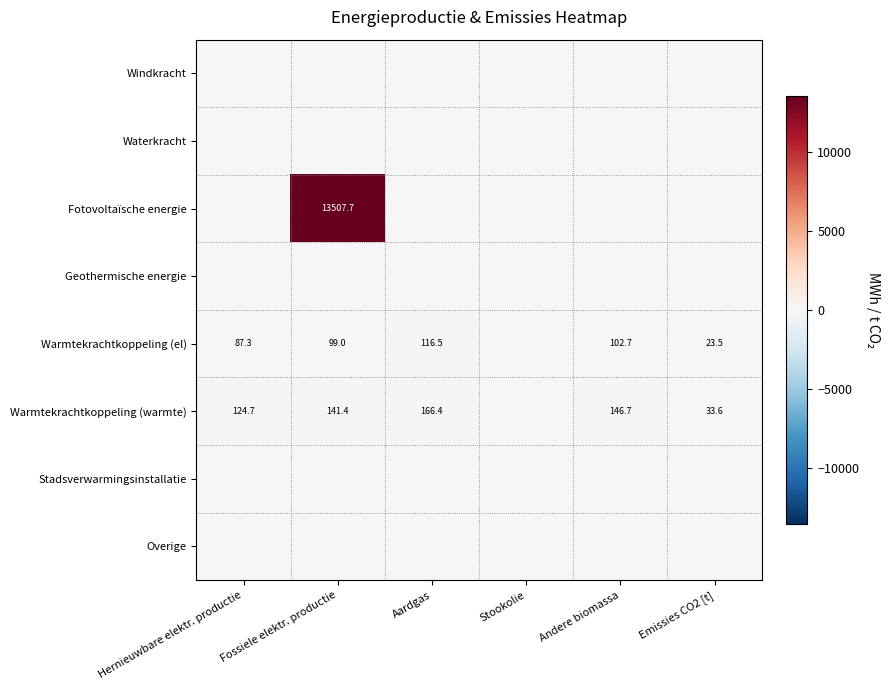

Is it true that Waterkracht equals 0.0 at Hernieuwbare elektr. productie?

True